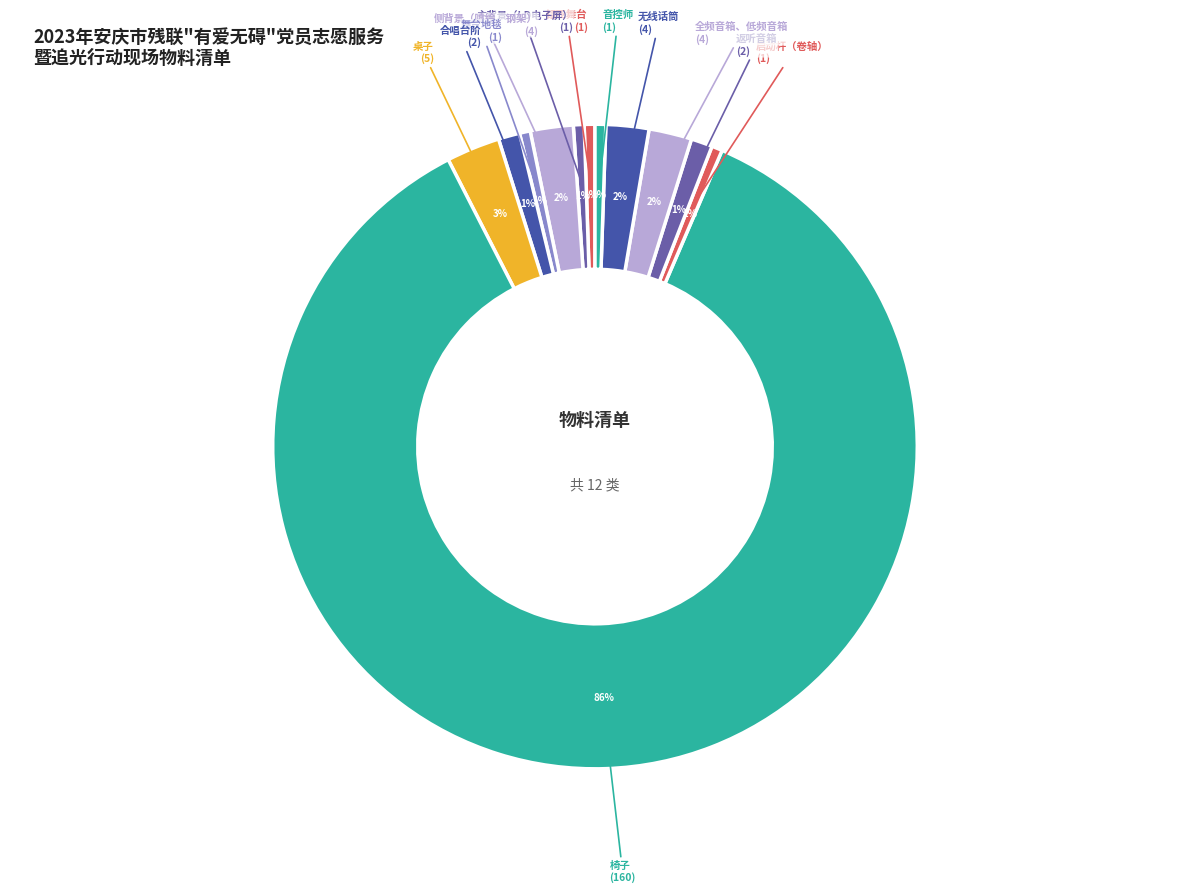

Combined, do 音控师 and 镭亚舞台 account for over 50%?

No